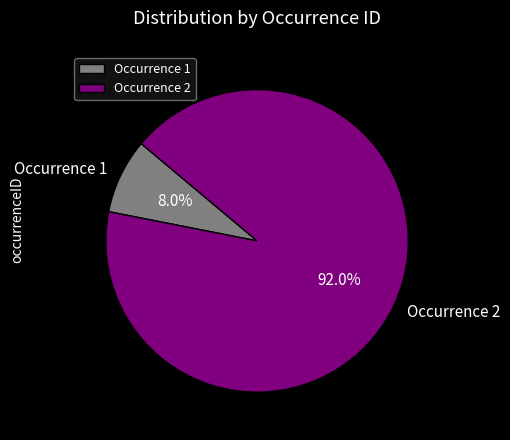

What is the majority slice?

Occurrence 2